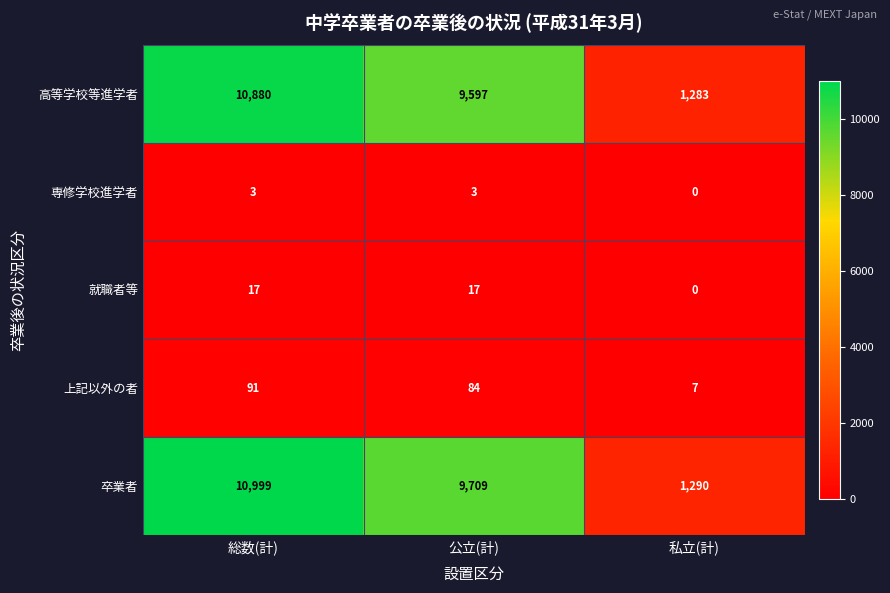

What is the maximum value shown in the chart?

10999